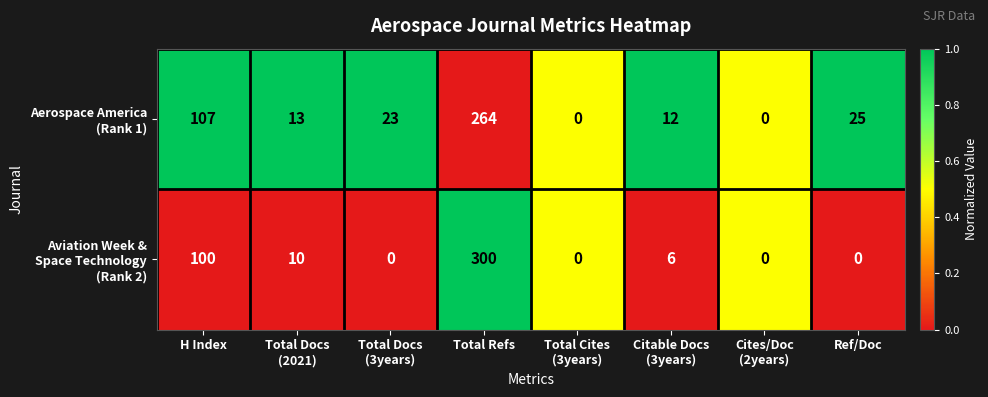

What is the greatest value displayed?

300